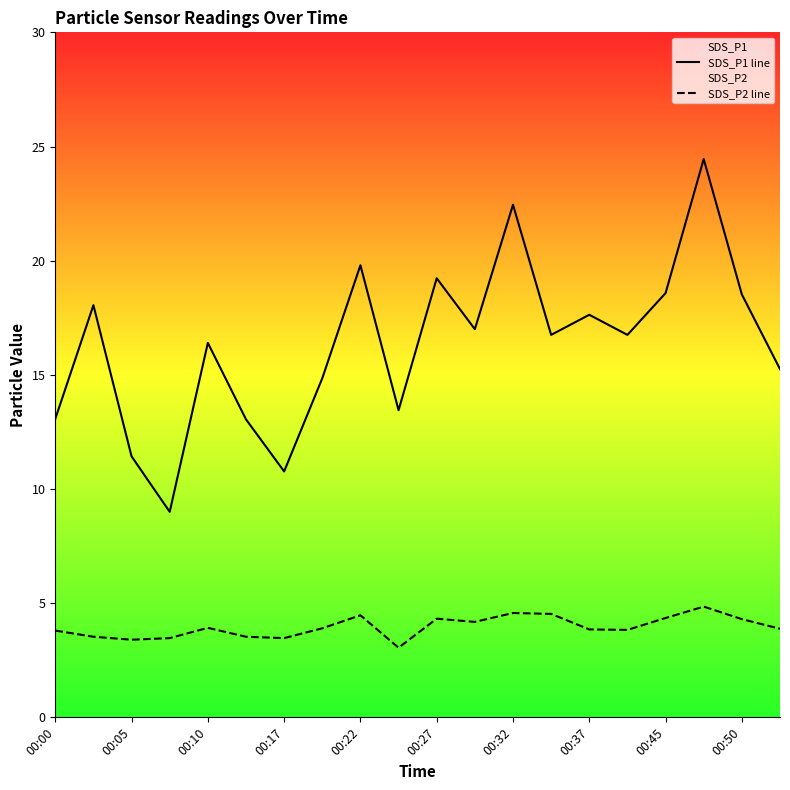

What is the maximum value shown in the chart?

24.4